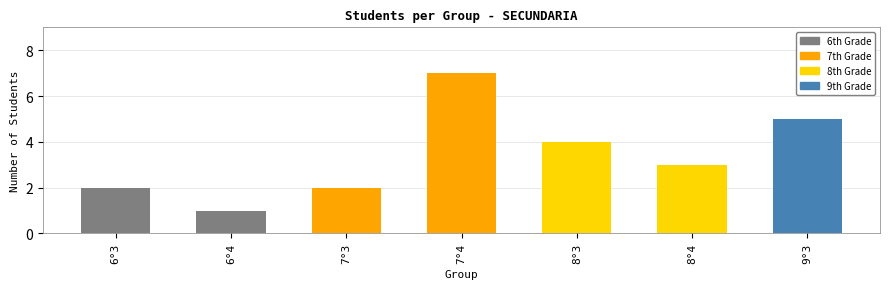

What is the label of the 7th bar from the left?

9°3